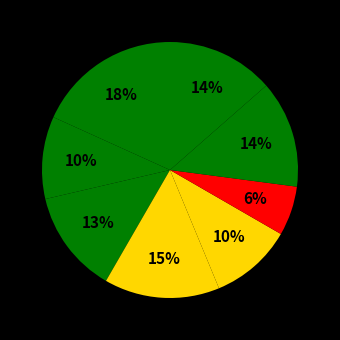

How many segments does this pie chart have?

8